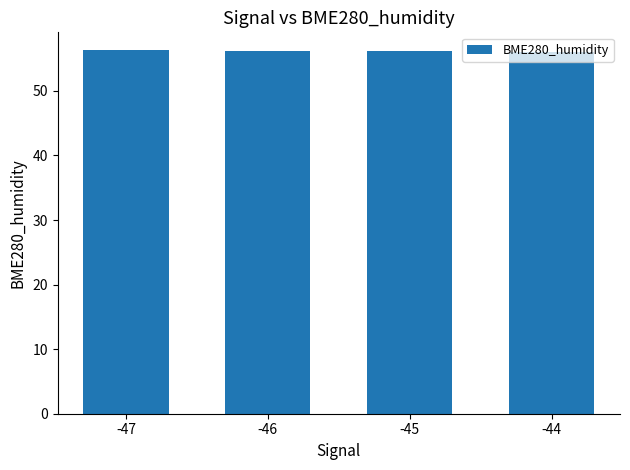

Count the number of categories in the chart.

4